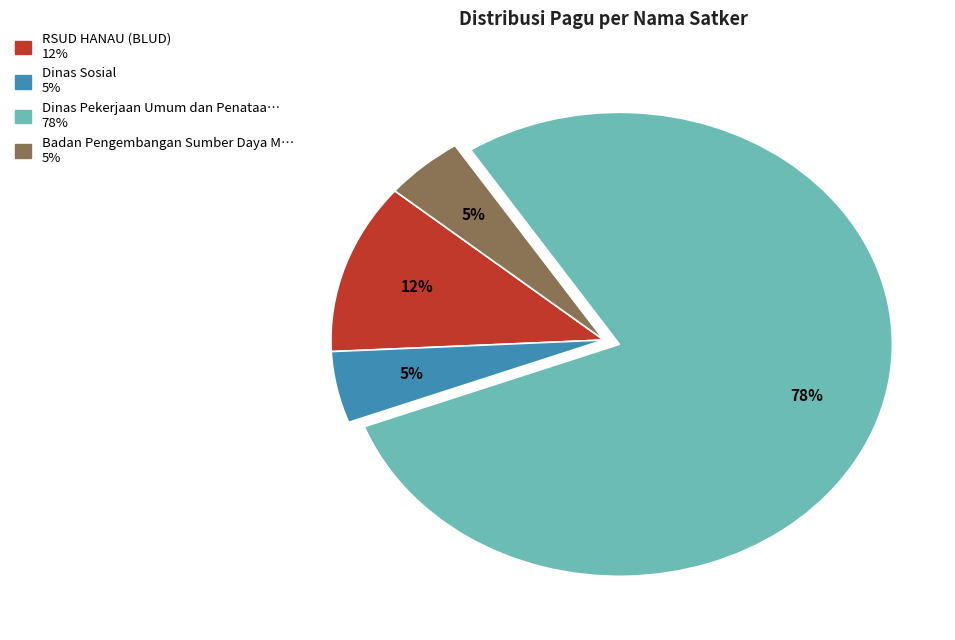

To the nearest percent, what is the average slice percentage?

25%